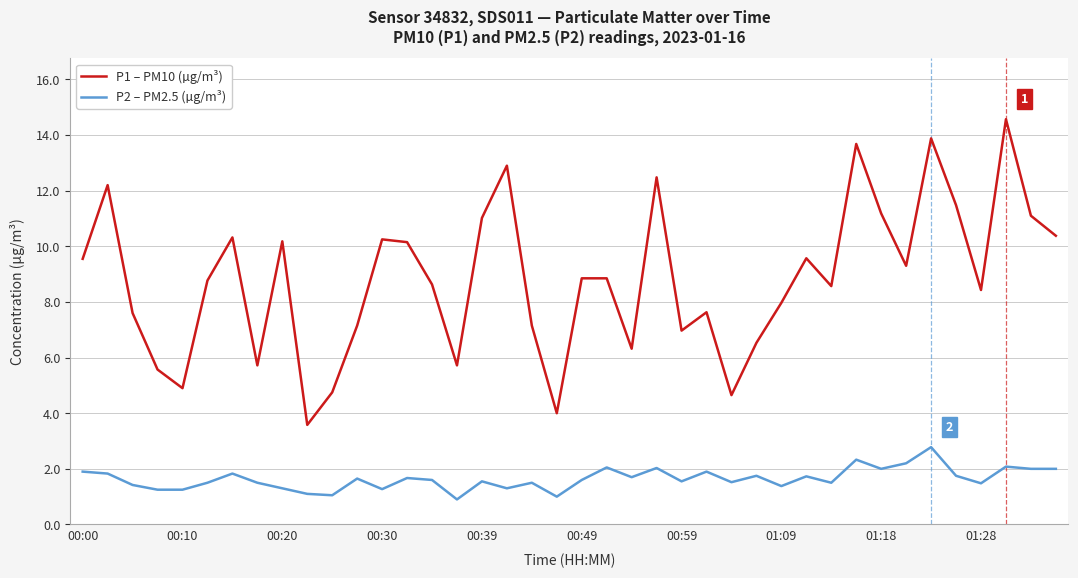

Does the chart display data point markers on the line(s)?

No